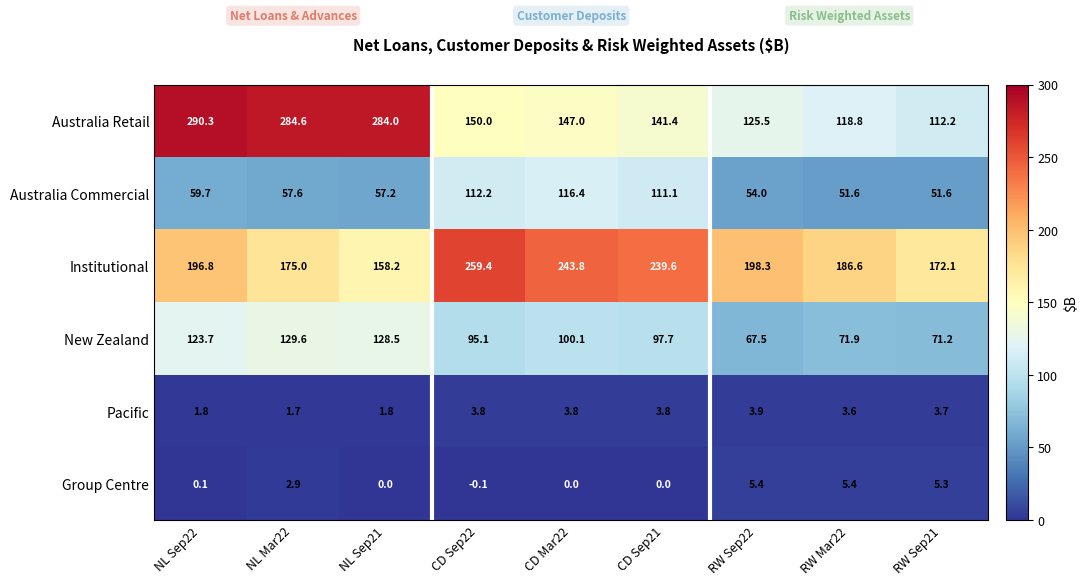

List the labels in order of Australia Retail value, smallest first.

RW Sep21, RW Mar22, RW Sep22, CD Sep21, CD Mar22, CD Sep22, NL Sep21, NL Mar22, NL Sep22